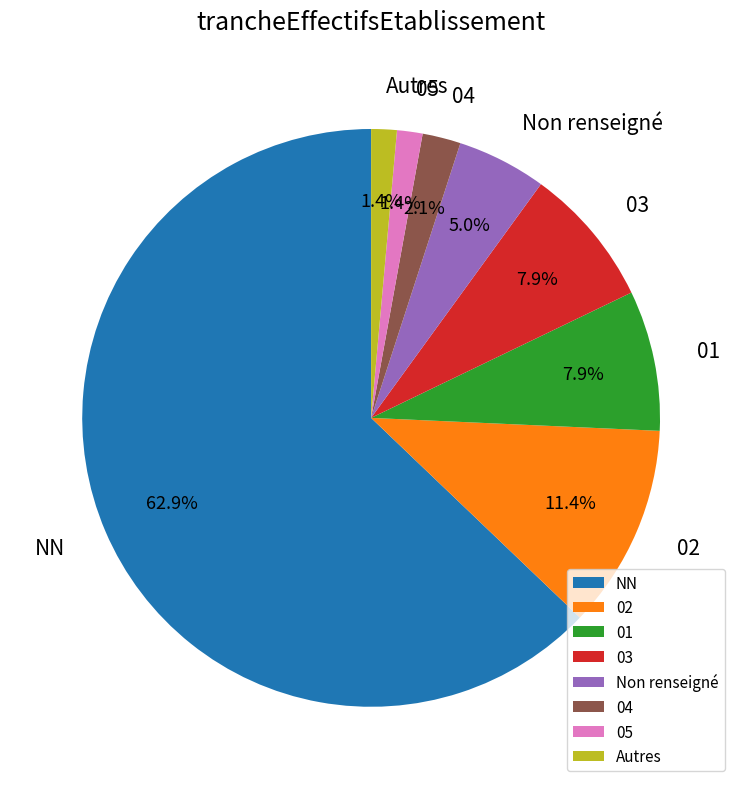

Approximately how many times larger is the value at 01 compared to 02?

0.7